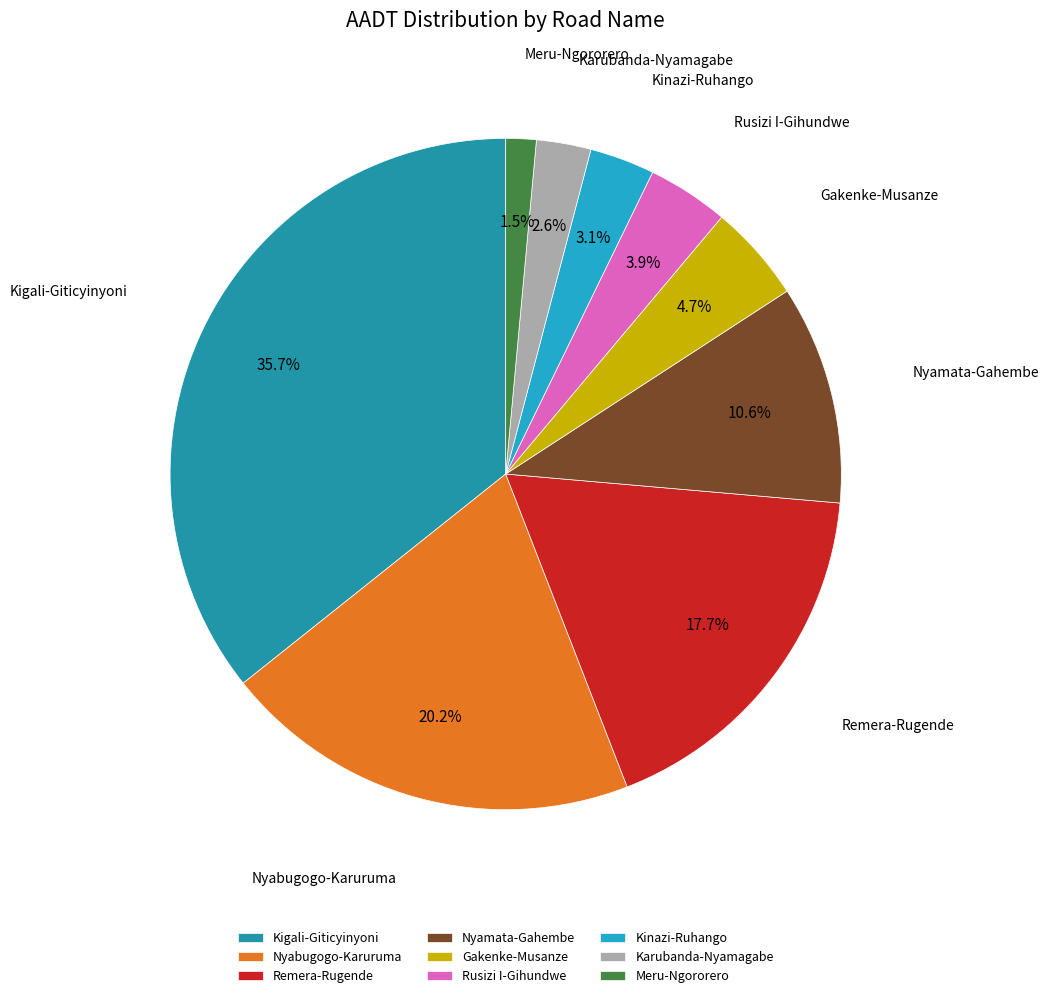

To the nearest percent, what portion does Karubanda-Nyamagabe represent?

3%